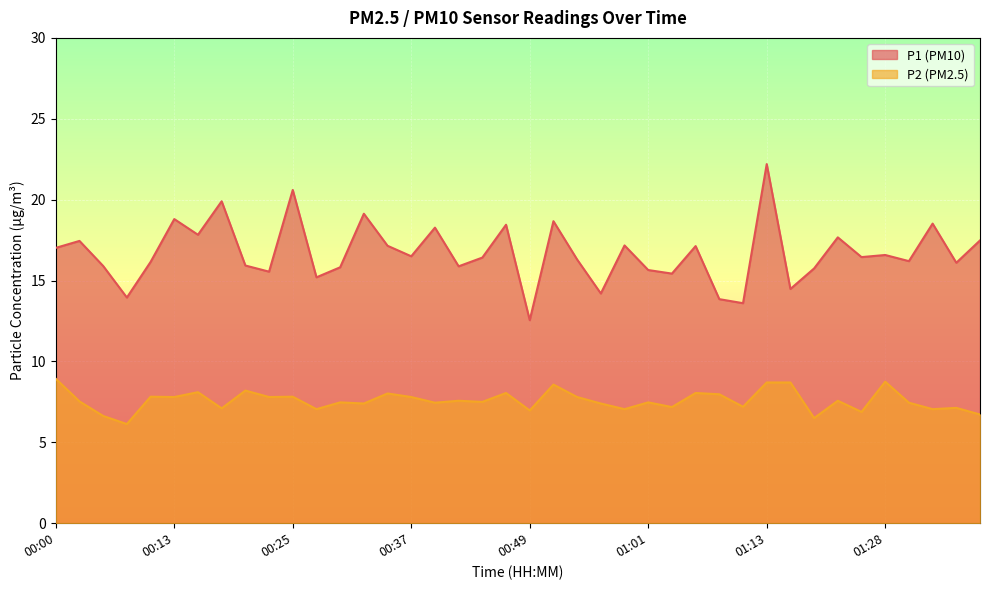

What is the label of the 18th point from the right?

00:54